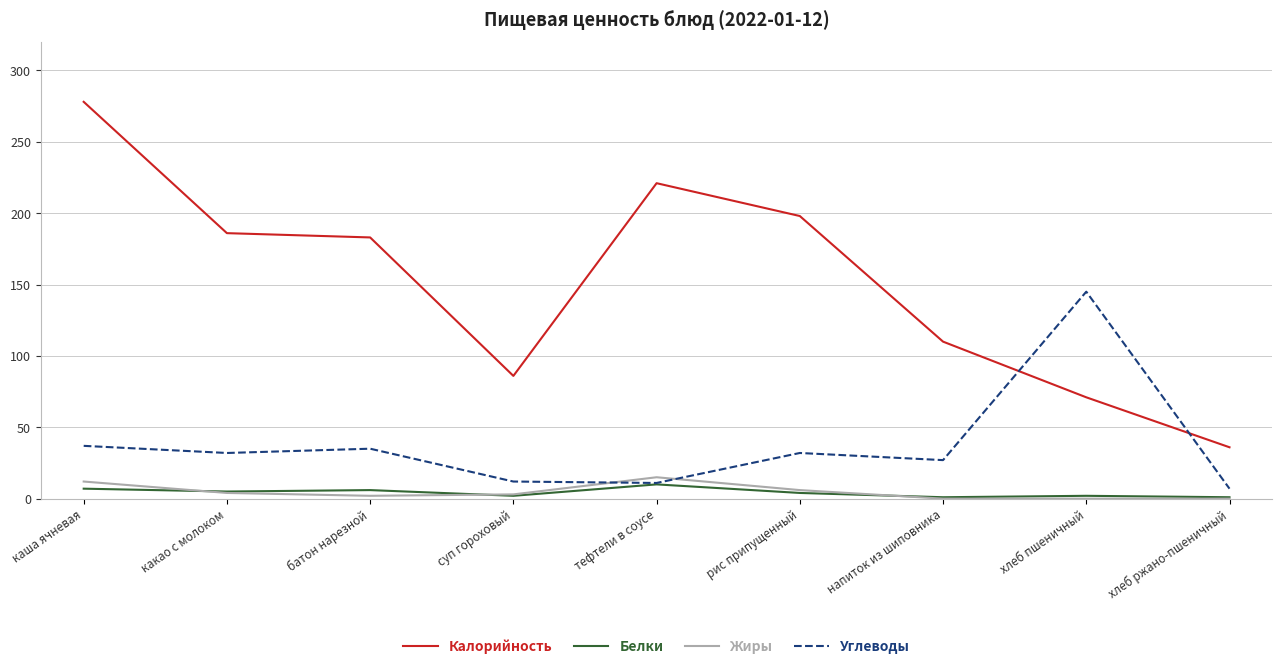

Which series ends up on top after the final intersection of Углеводы and Калорийность?

Калорийность